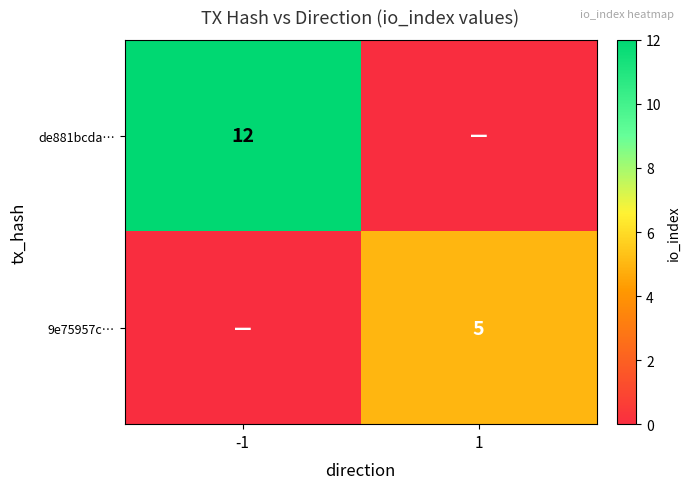

What is the sum of the 9e75957c… values at 1 and -1?

5